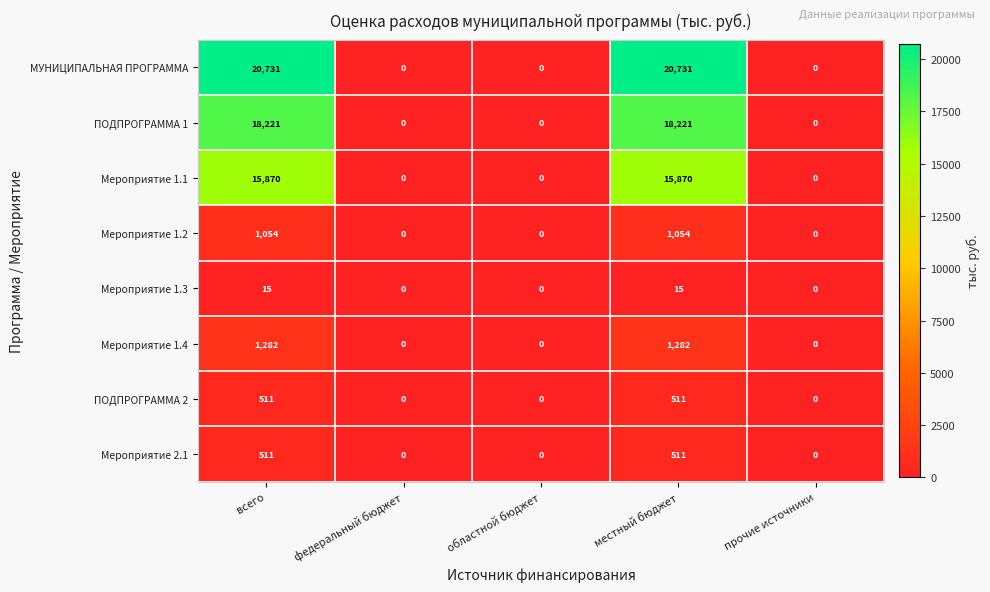

The Мероприятие 1.2 series shows 534 at прочие источники. True or false?

False